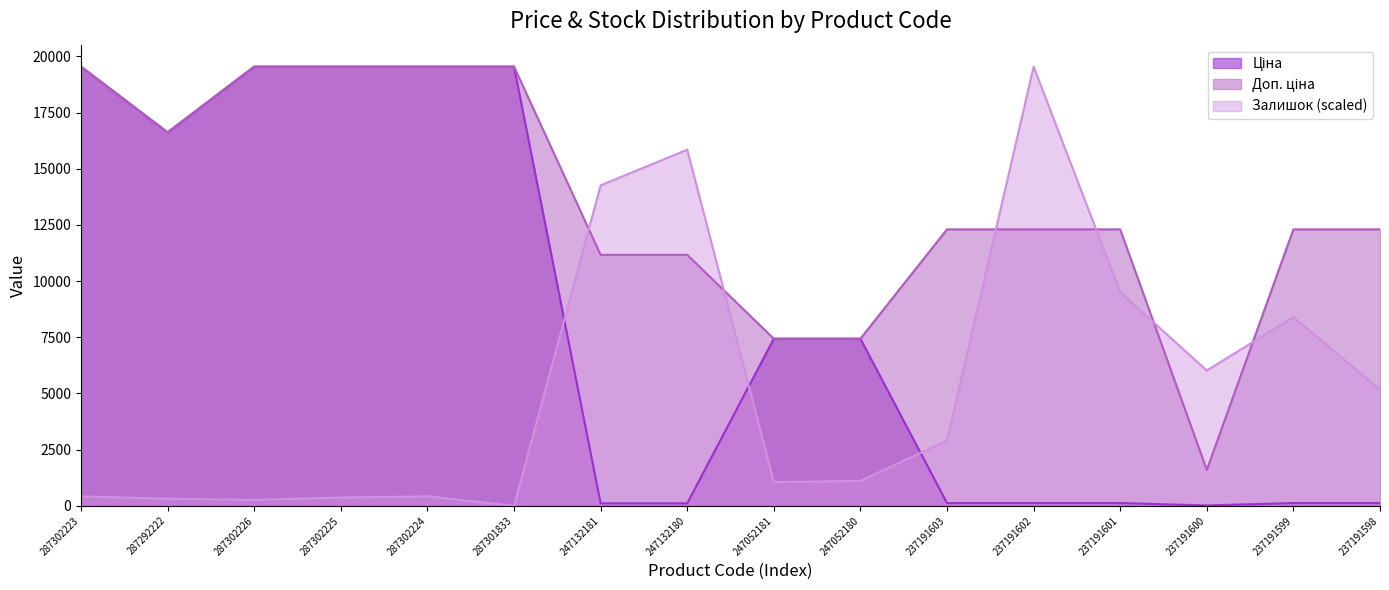

Between 287302223 and 237191600, which is larger?

287302223